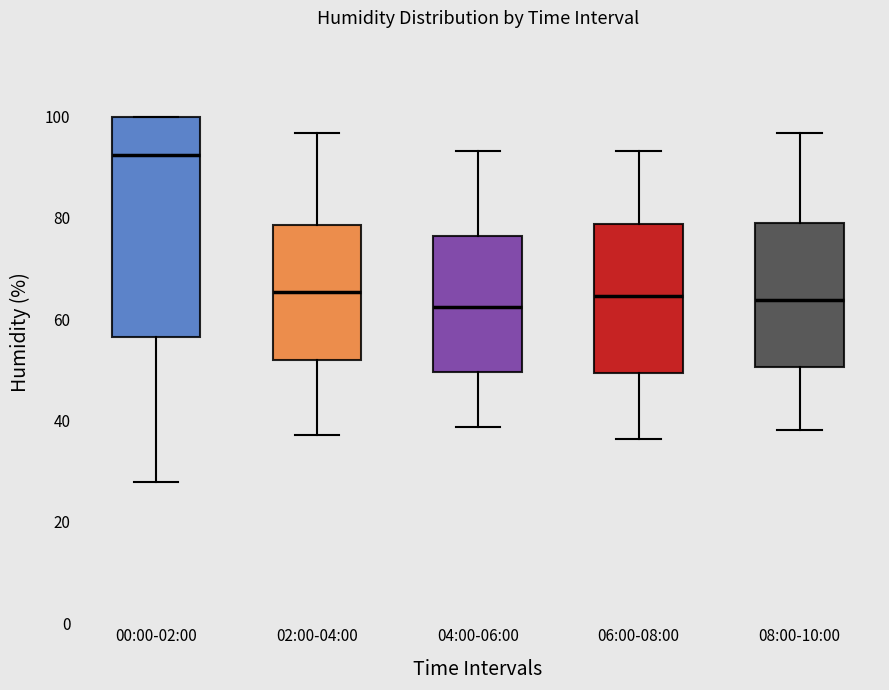

Where does the lower whisker of the box for 00:00-02:00 end on the y-axis? The values are not printed on the chart, so give them approximately, as read against the axis.

28